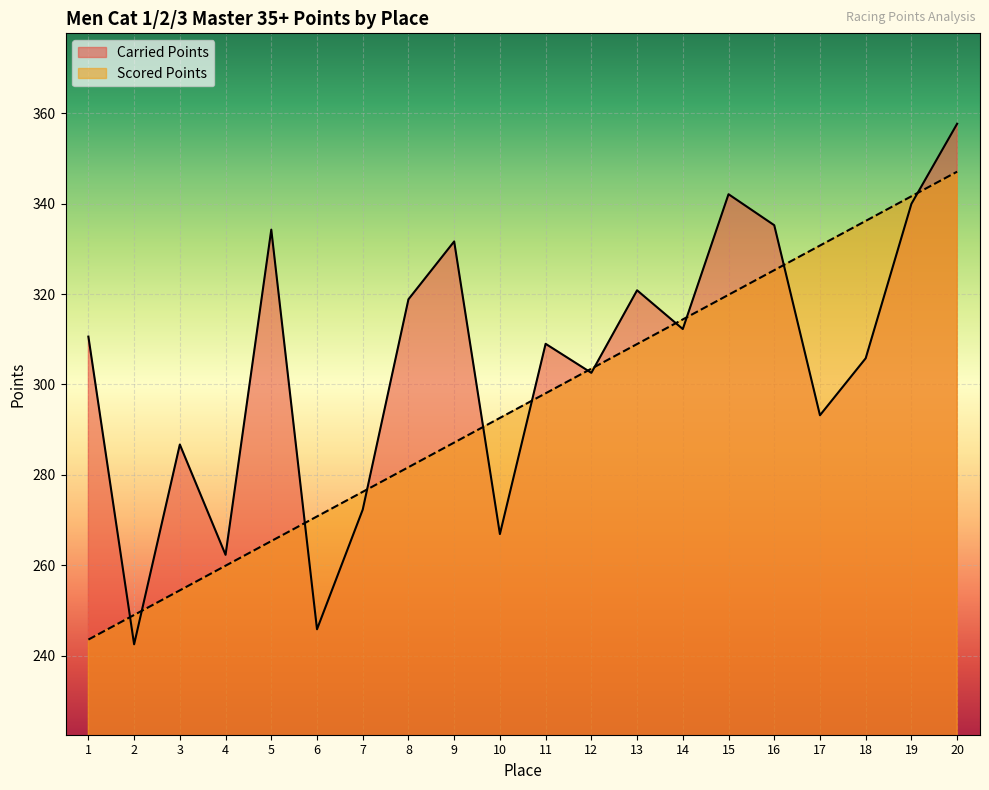

How many data points in Scored Points are above 298?

10